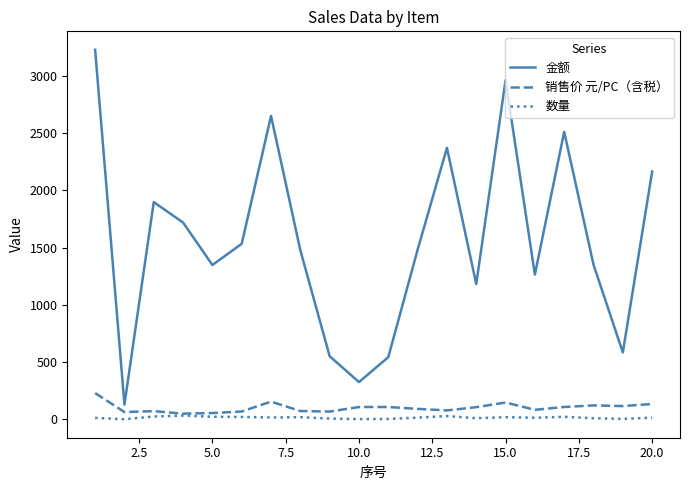

What is the maximum value for 金额?

3226.3